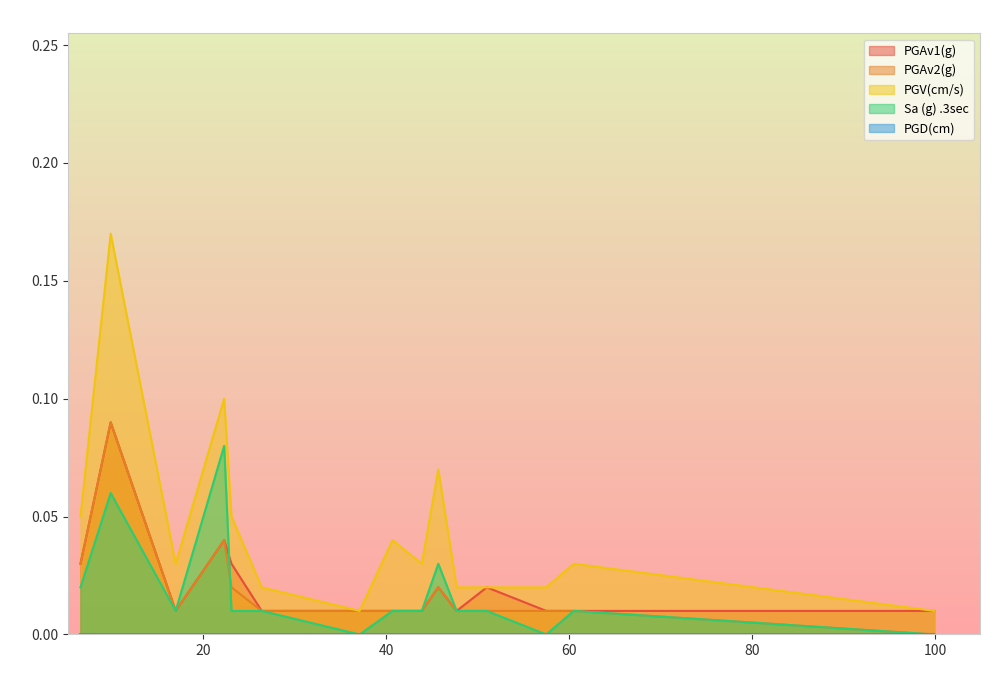

Does the chart display data point markers on the line(s)?

No